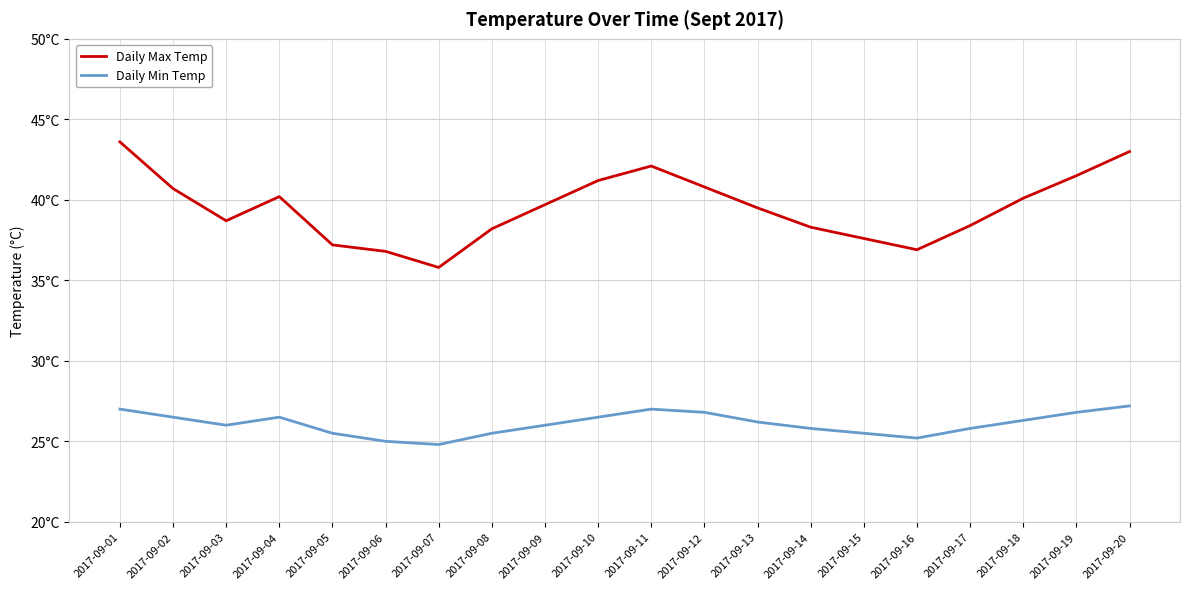

List the labels in order of Daily Min Temp value, largest first.

2017-09-20, 2017-09-01, 2017-09-11, 2017-09-12, 2017-09-19, 2017-09-02, 2017-09-04, 2017-09-10, 2017-09-18, 2017-09-13, 2017-09-03, 2017-09-09, 2017-09-14, 2017-09-17, 2017-09-05, 2017-09-08, 2017-09-15, 2017-09-16, 2017-09-06, 2017-09-07